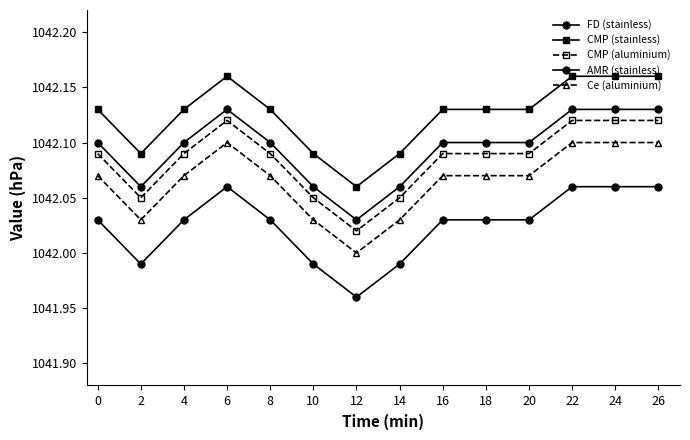

True or false: FD (stainless) and Ce (aluminium) cross at least once.

False